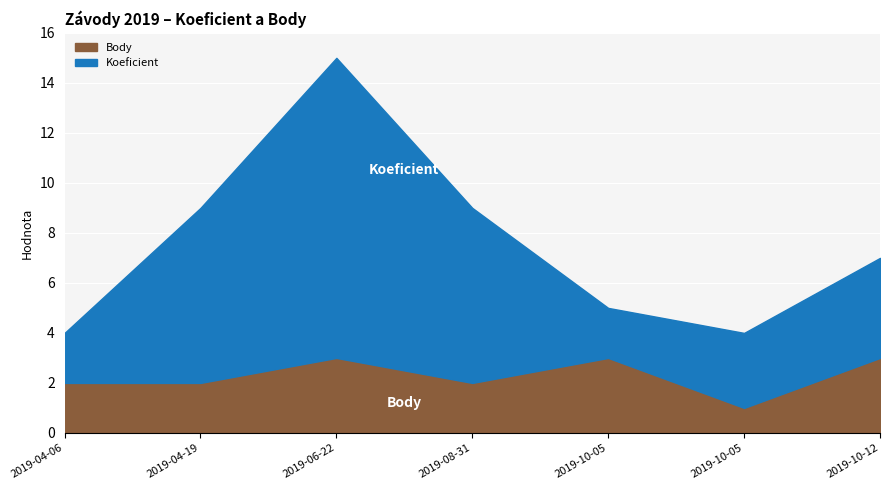

What is the label of the 4th point from the left?

2019-08-31